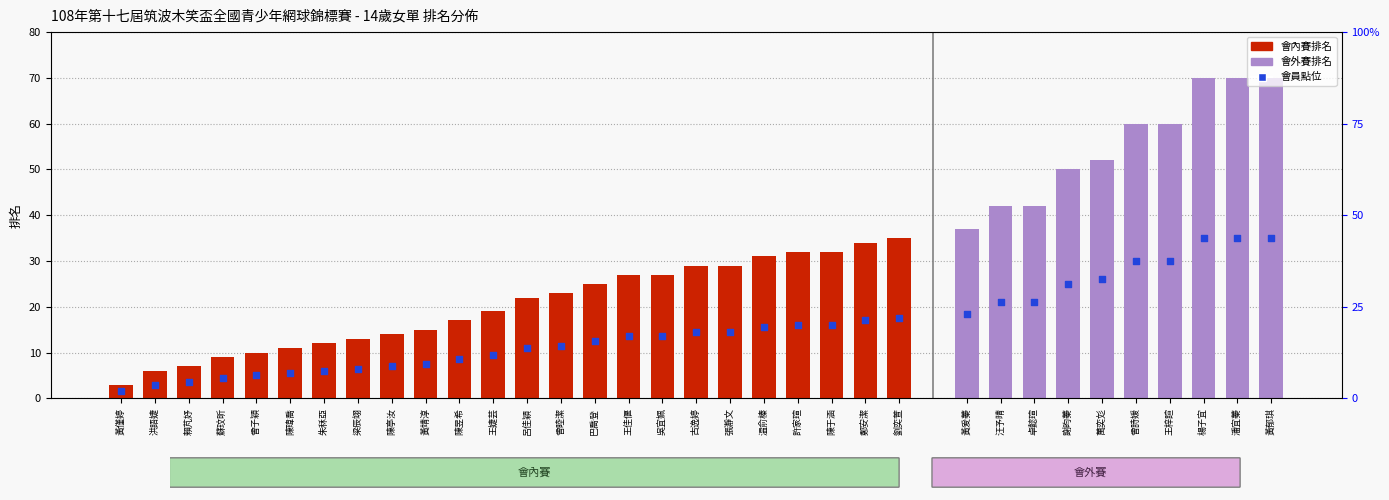

Between 陳昱希 and 陳瑋喬, which is larger?

陳昱希